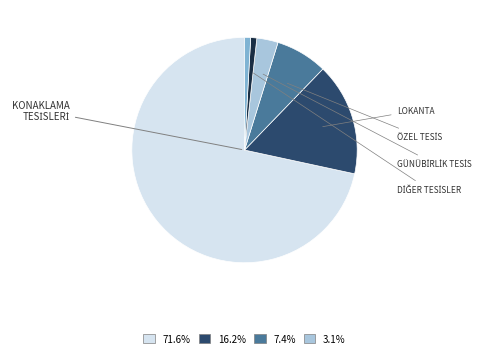

Is there any slice that represents more than half of the pie?

Yes